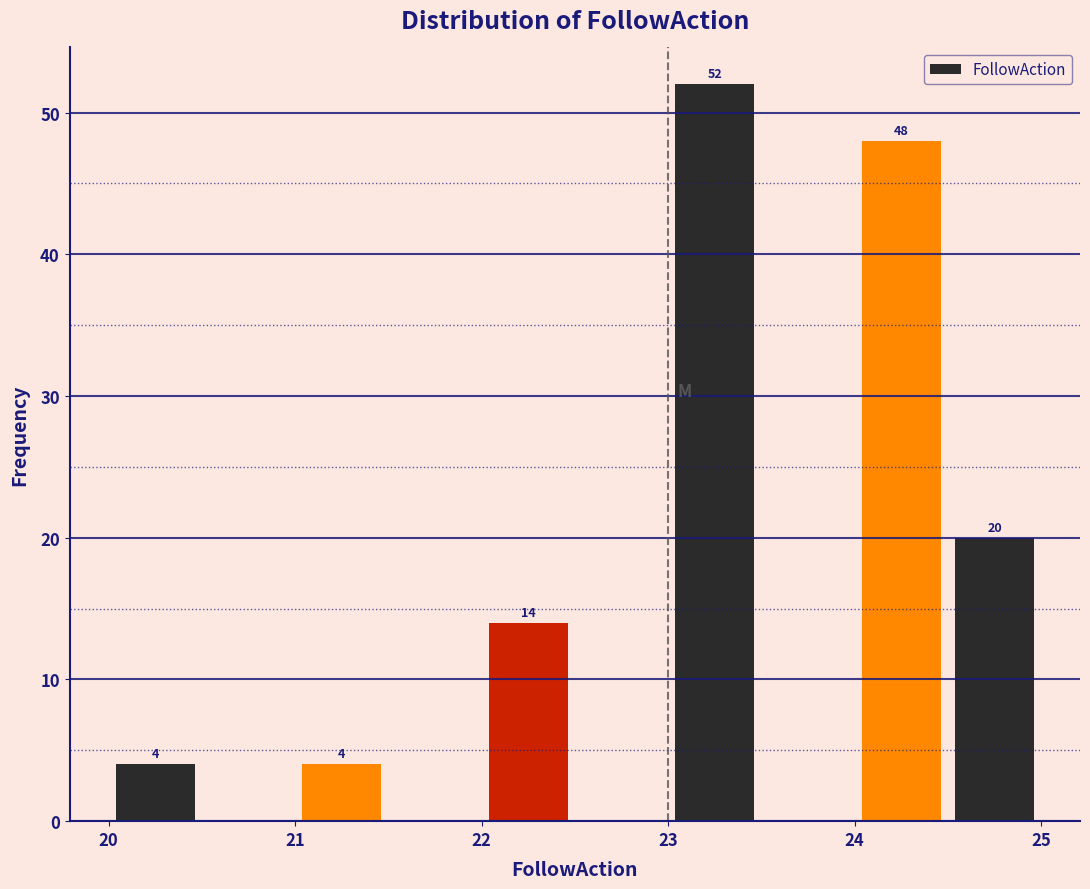

Over which range of the x-axis is the bar tallest?

23.0 to 23.5